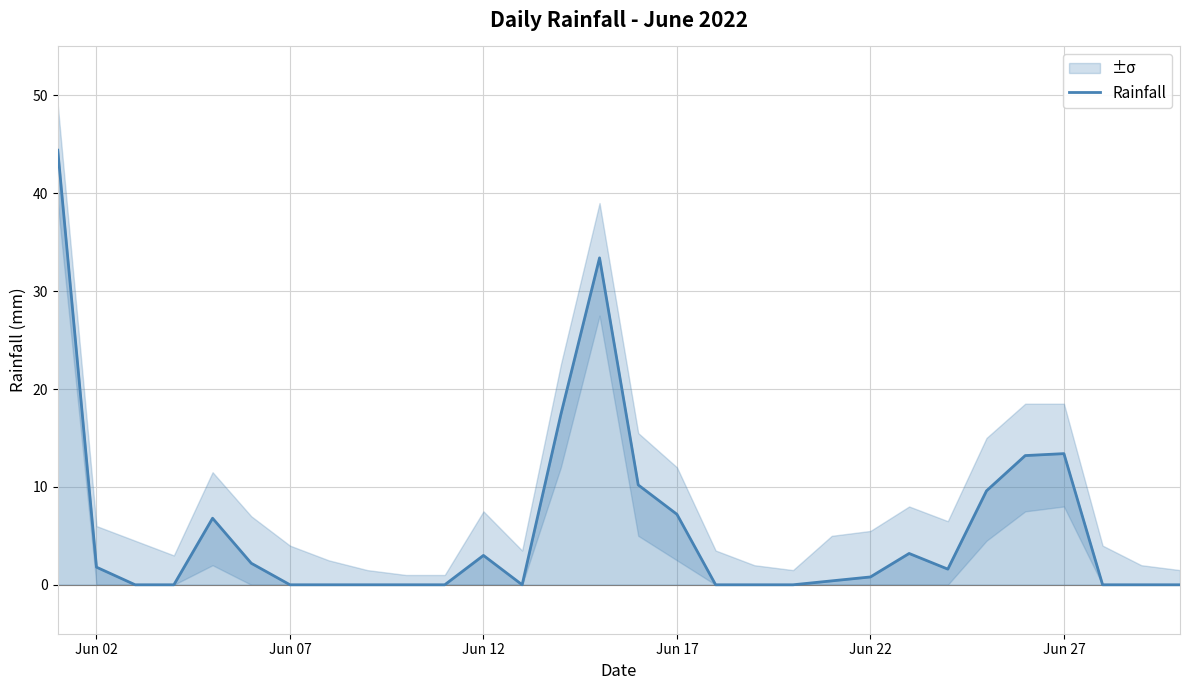

True or false: the data shows -24.8 at 12.

False